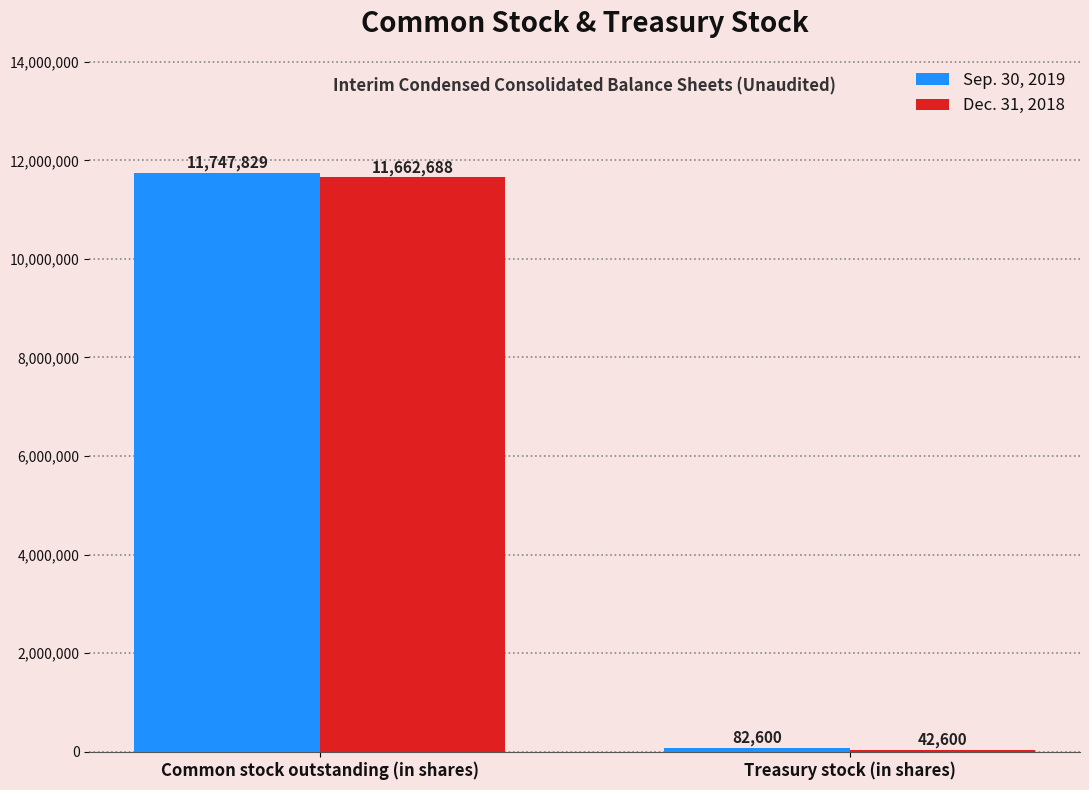

Count the number of categories in the chart.

2